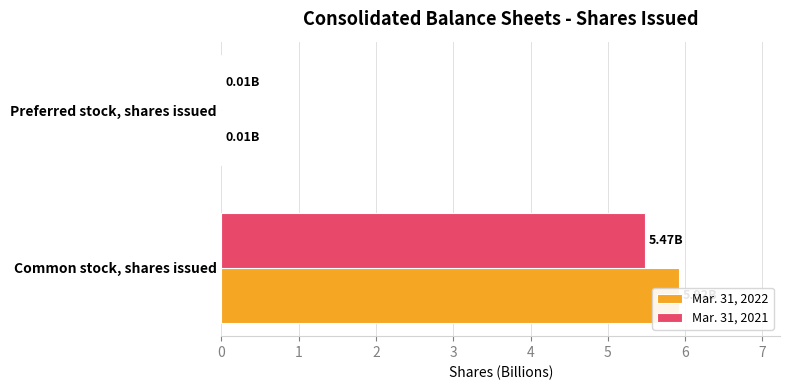

The value of Mar. 31, 2021 at Common stock, shares issued is 5.5. True or false?

True